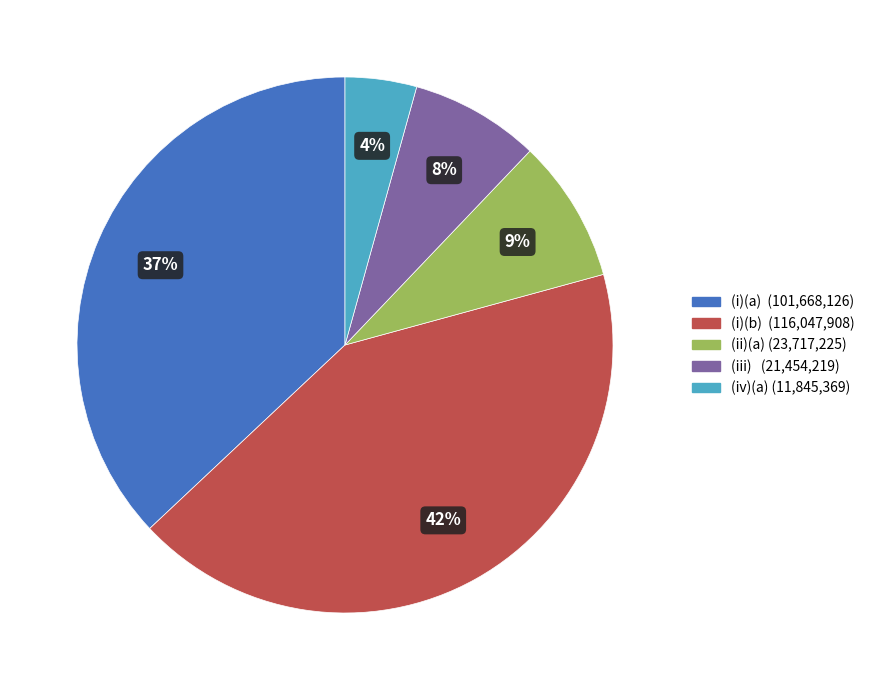

To the nearest percent, what is the difference between the largest and smallest slice percentages?

38%